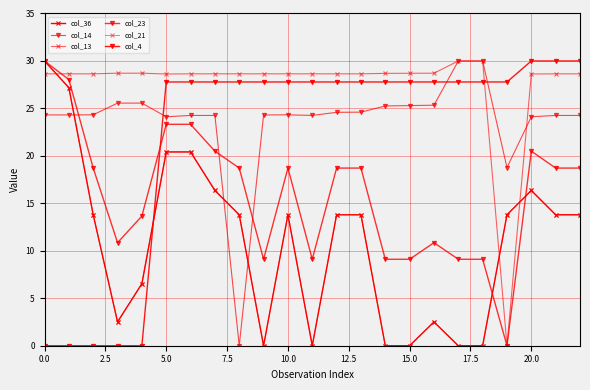

Is this an area chart (filled region under the line)?

No